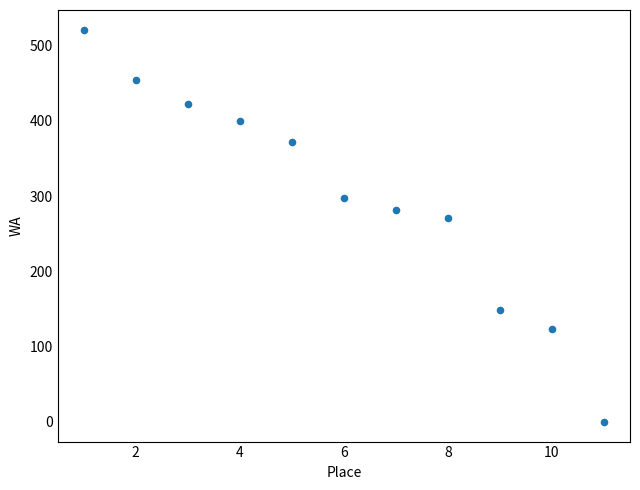

What is the range of X values (max minus min)?

10